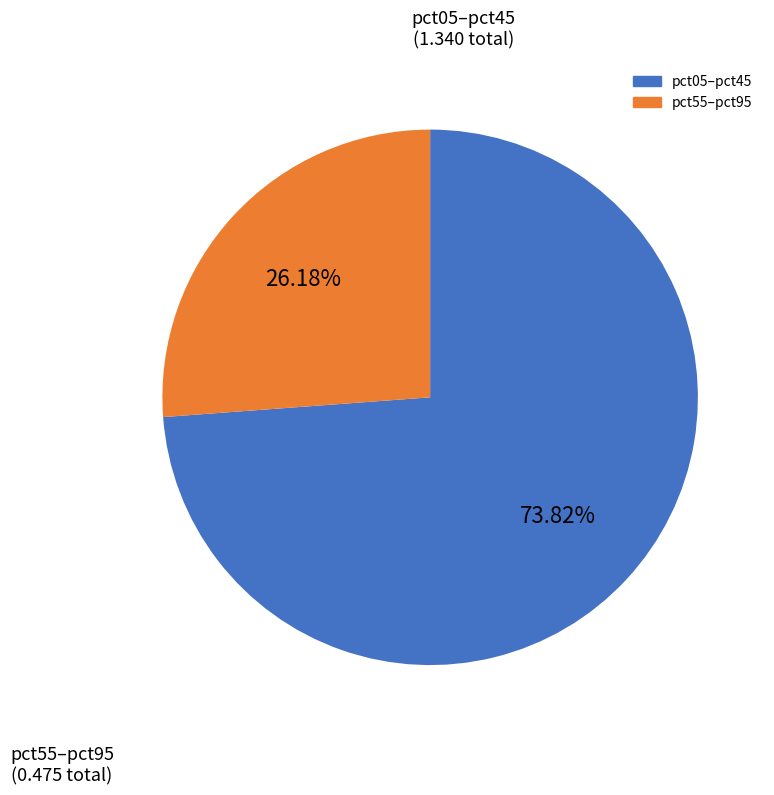

Does any single category account for the majority?

Yes